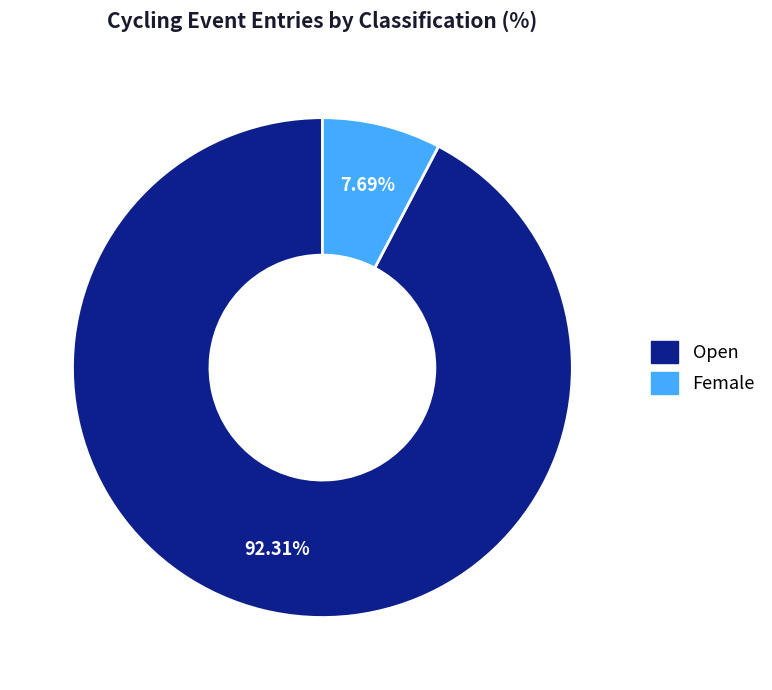

The Open slice represents 85% of the pie. True or false?

False